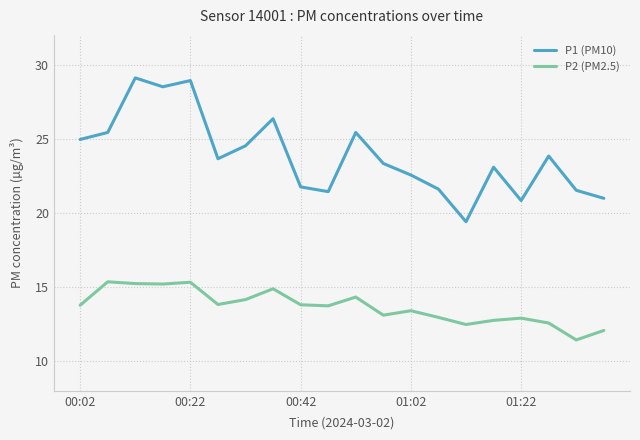

At how many categories does at least one series exceed 24?

8